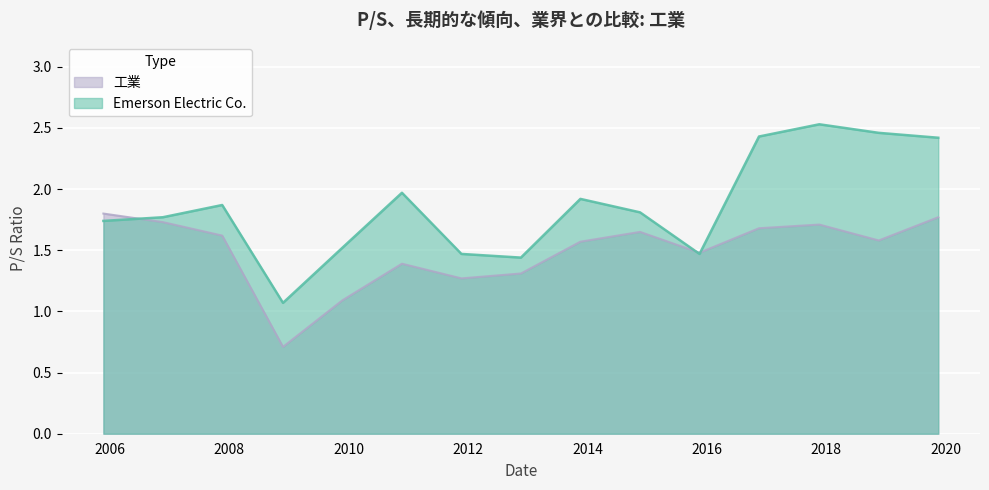

What is the total value across all series at 2019-11-18?

4.2